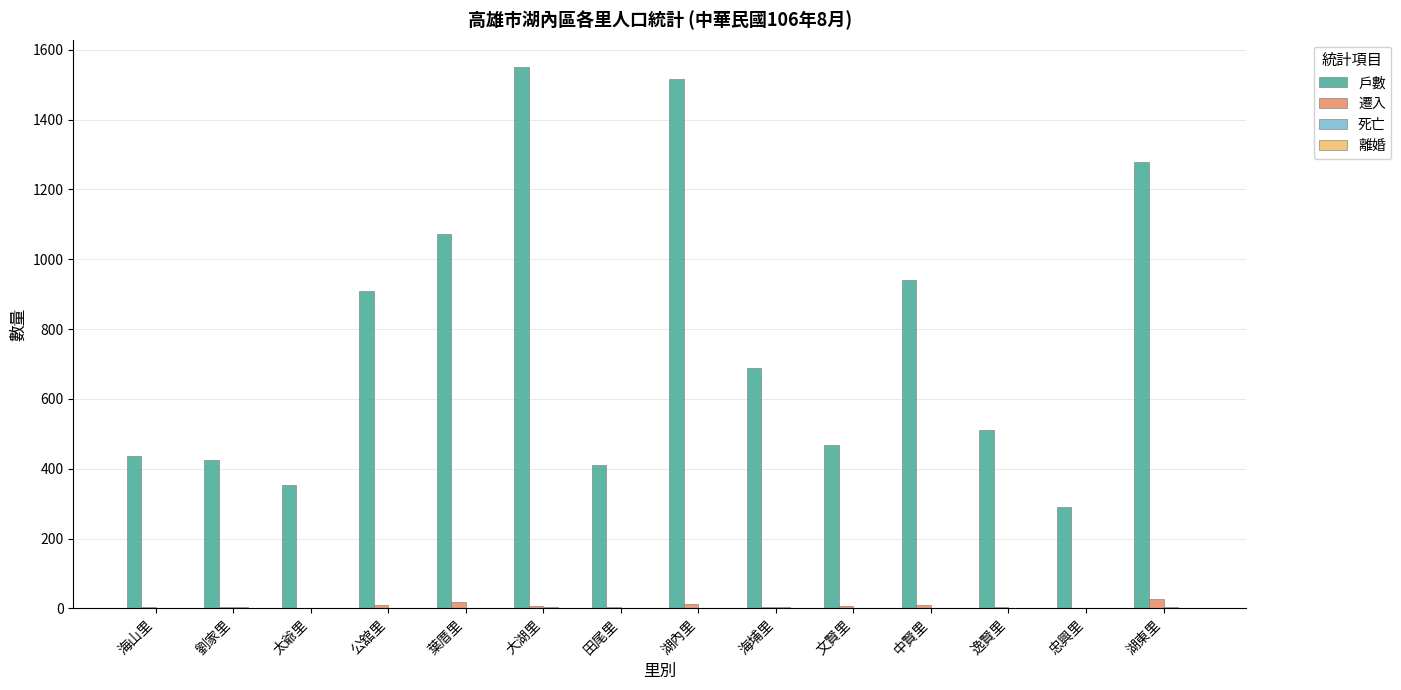

Which series changed the most between 太爺里 and 葉厝里?

戶數